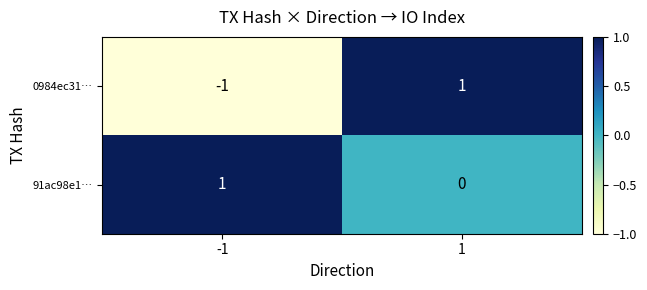

Which series has the largest range (max minus min)?

0984ec31…